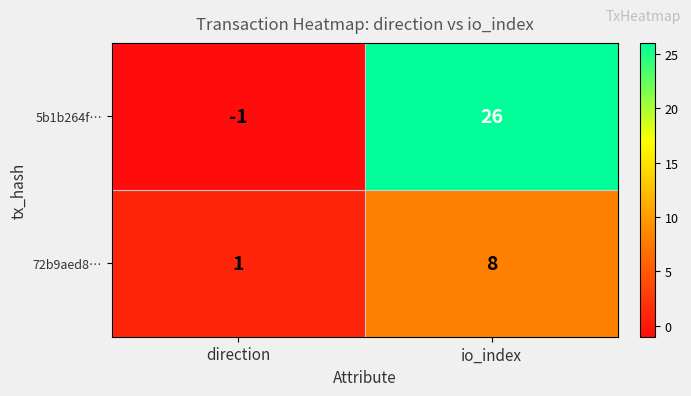

At how many categories does at least one series exceed 8?

1